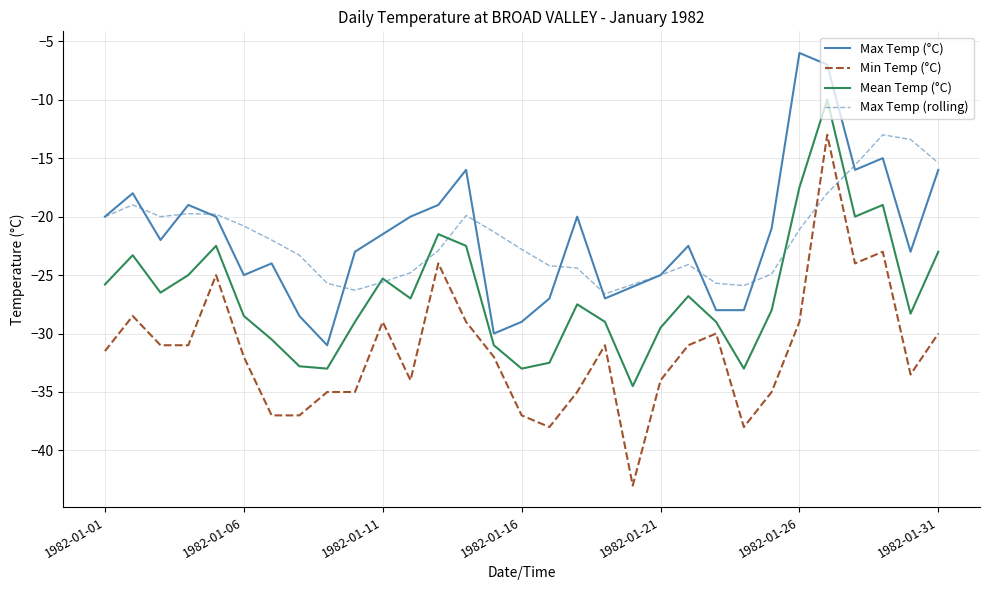

What is the minimum value for Mean Temp (°C)?

-34.5